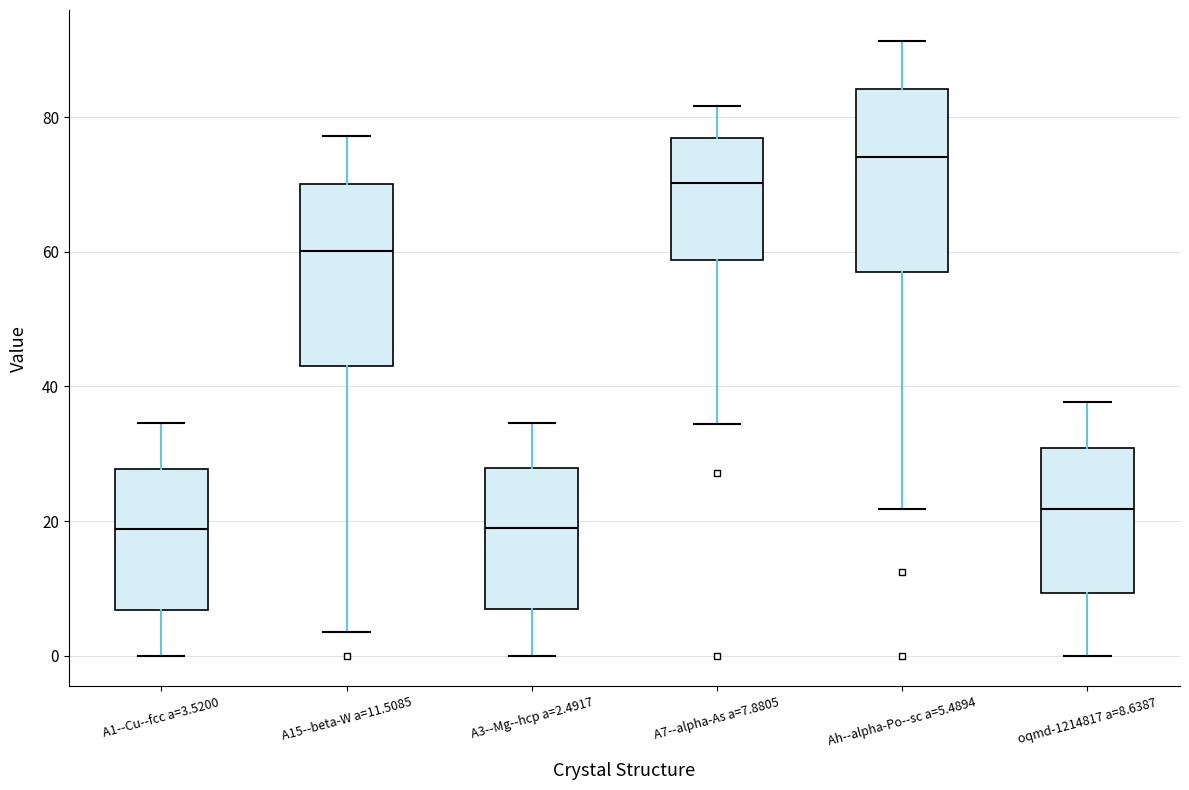

Where is the lower edge of the box for A15--beta-W a=11.5085 on the y-axis? The values are not printed on the chart, so give them approximately, as read against the axis.

44